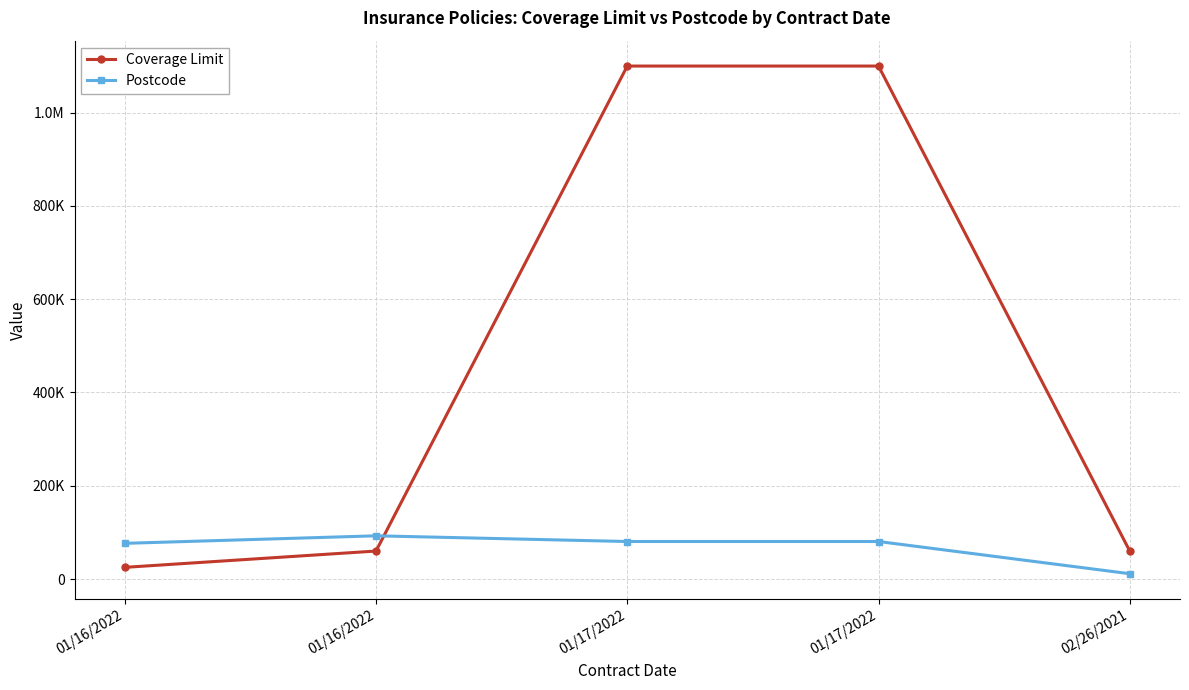

Reading left to right, transcribe all the data shown in this chart.

Coverage Limit: 25000	60000	1100000	1100000	60000
Postcode: 76502	92651	80433	80433	11372